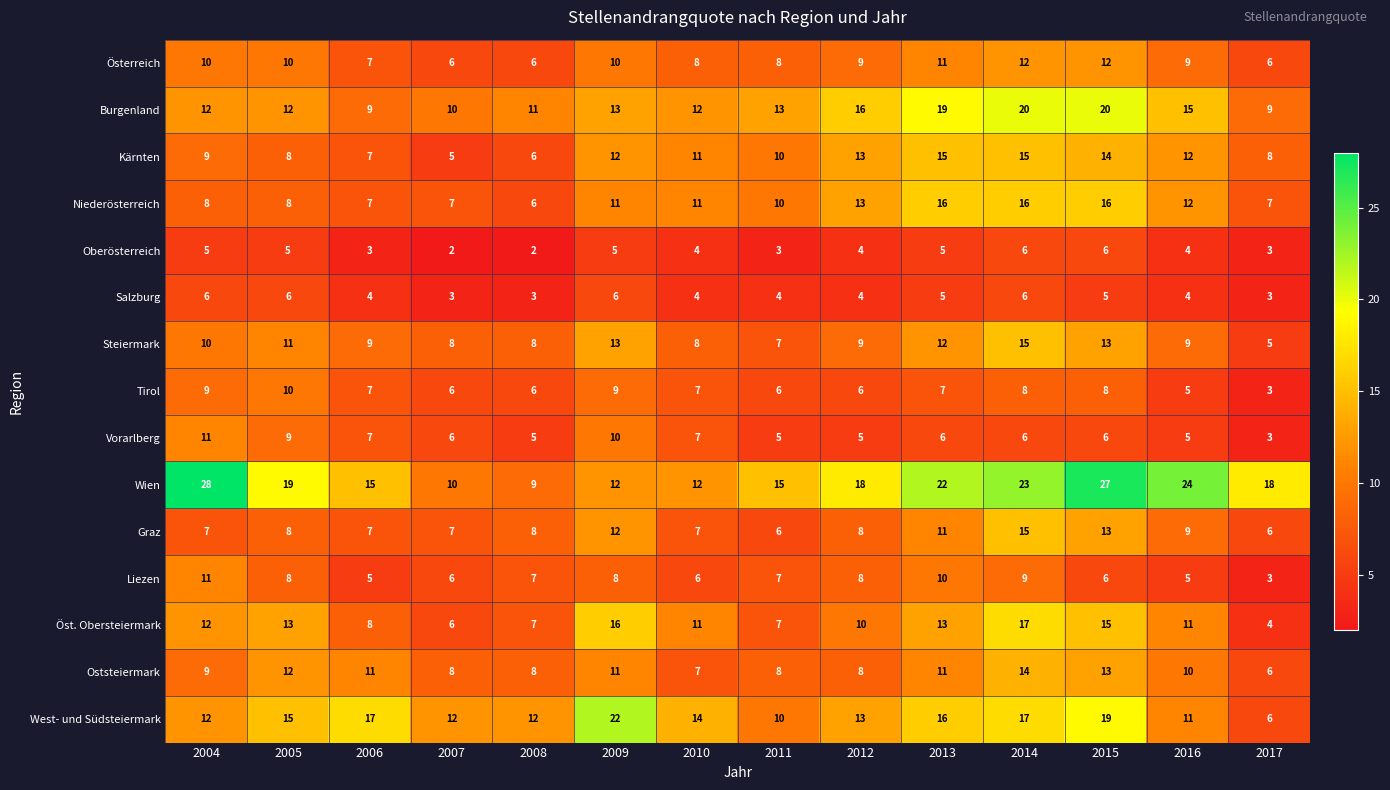

Which series has the largest total across all categories?

Wien